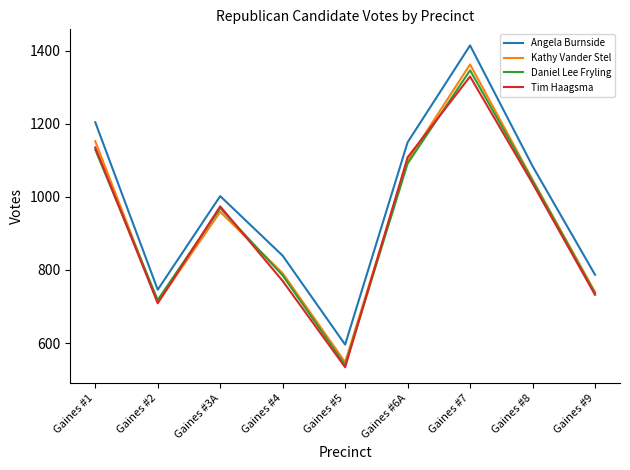

Which series changed the most between Gaines #5 and Gaines #8?

Daniel Lee Fryling